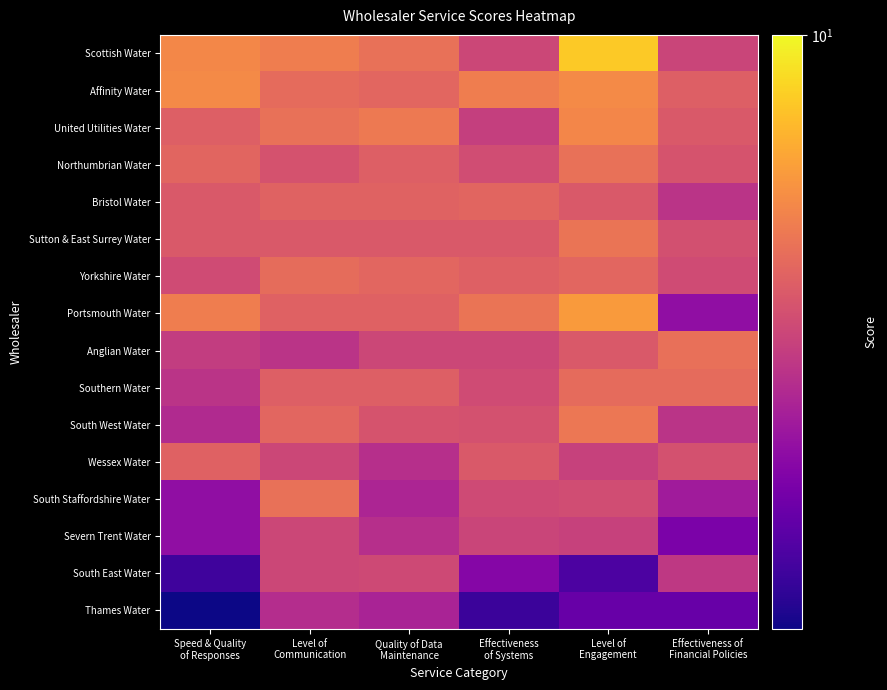

Between Effectiveness
of Systems and Level of
Communication, which is larger?

Level of
Communication